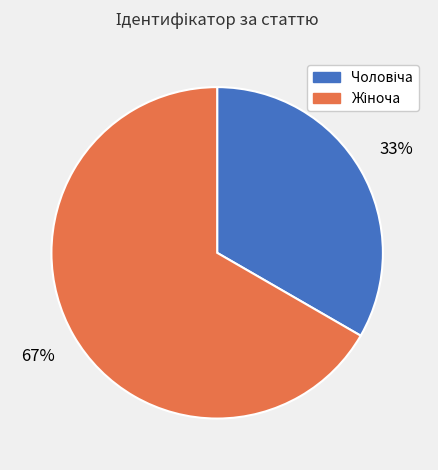

Is there a majority slice in this chart?

Yes